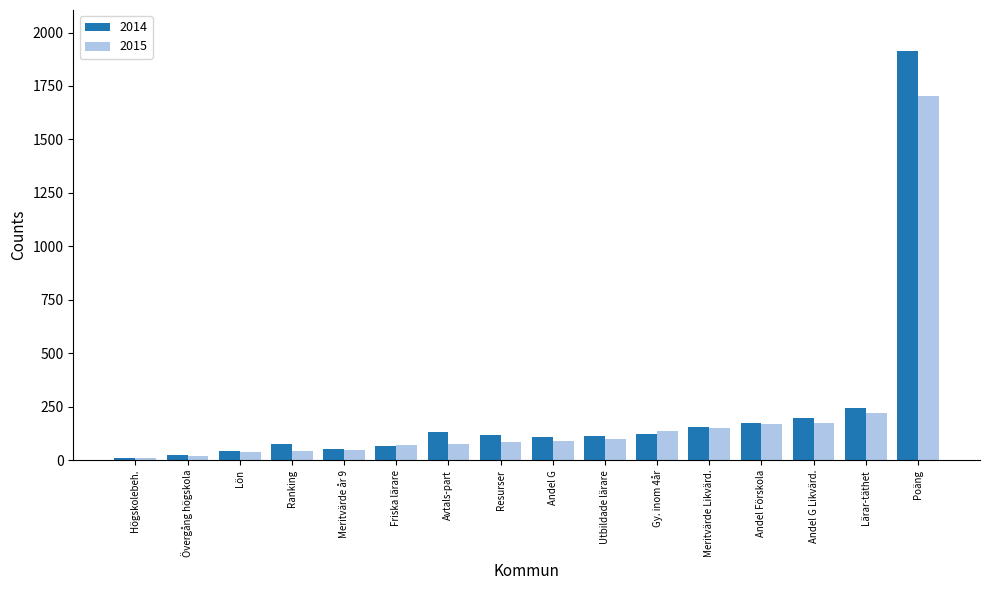

True or false: 2014 has a value of 29 at Gy. inom 4år.

False